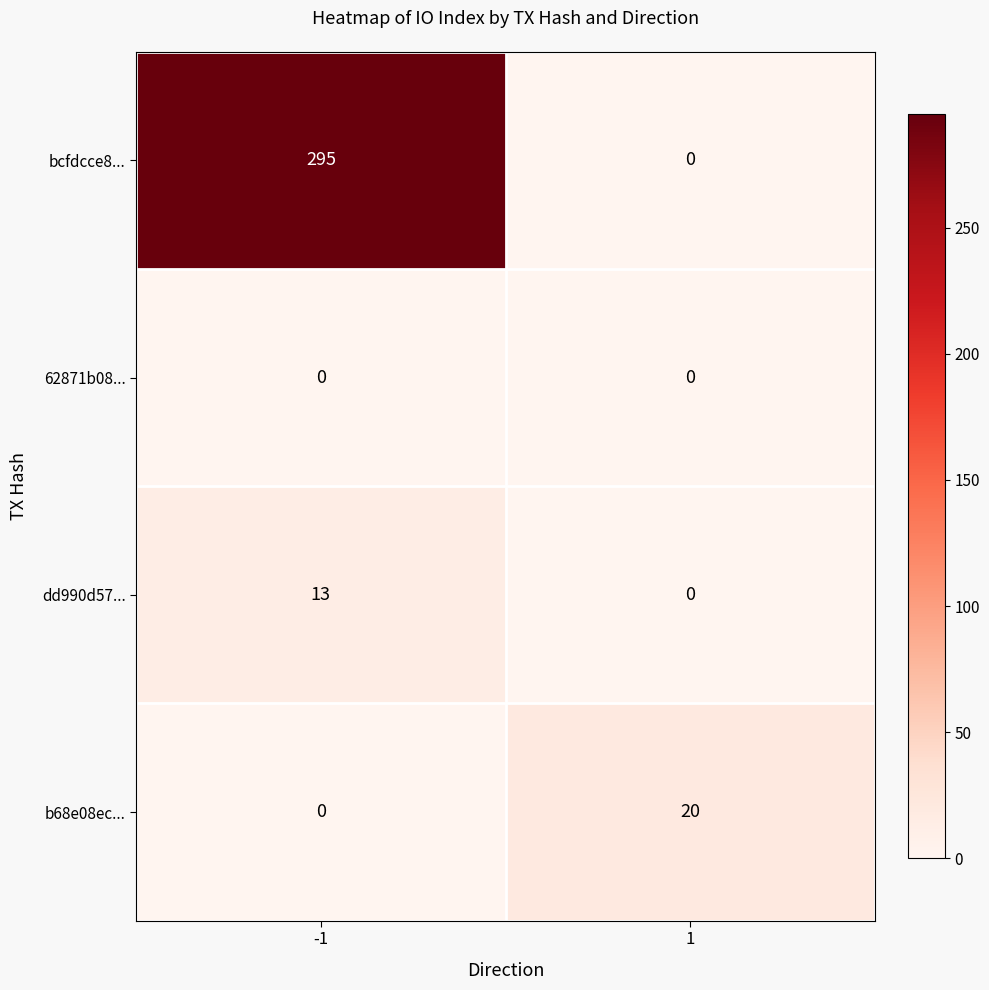

At which category is the sum across all series the highest?

-1